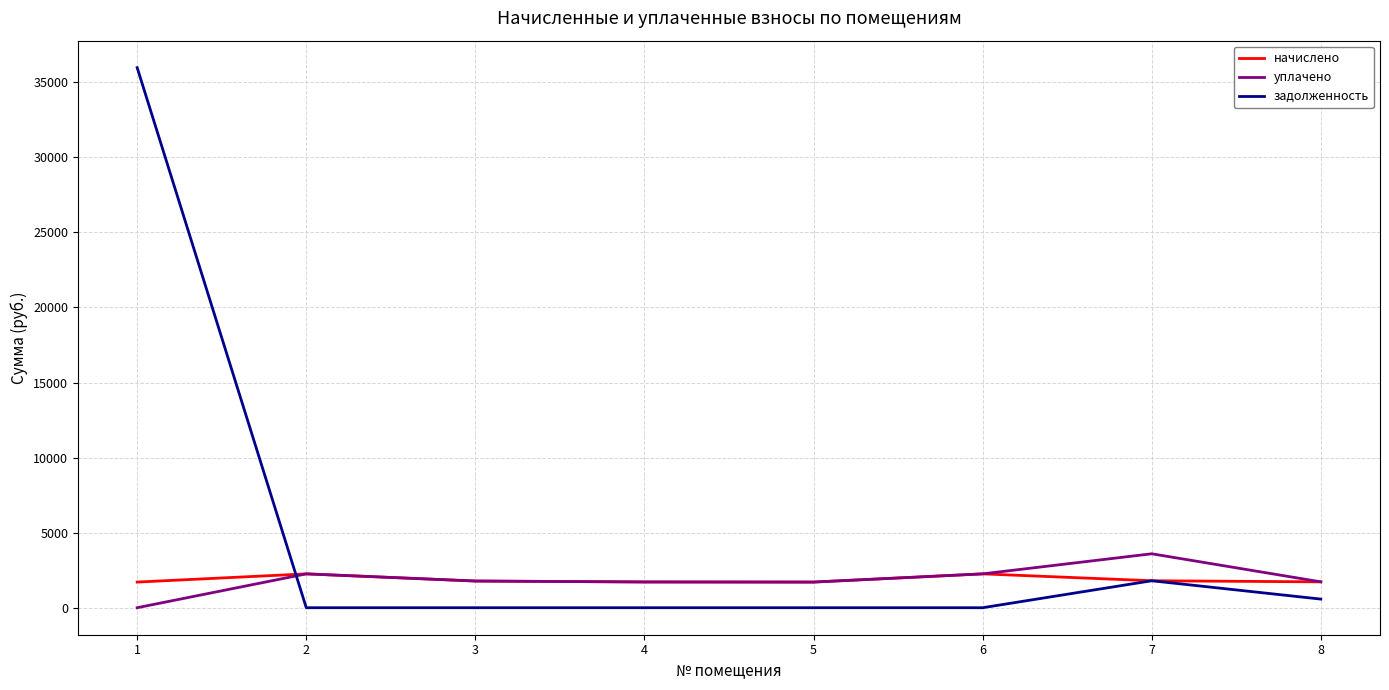

What is the total value across all series at 7?

7185.4